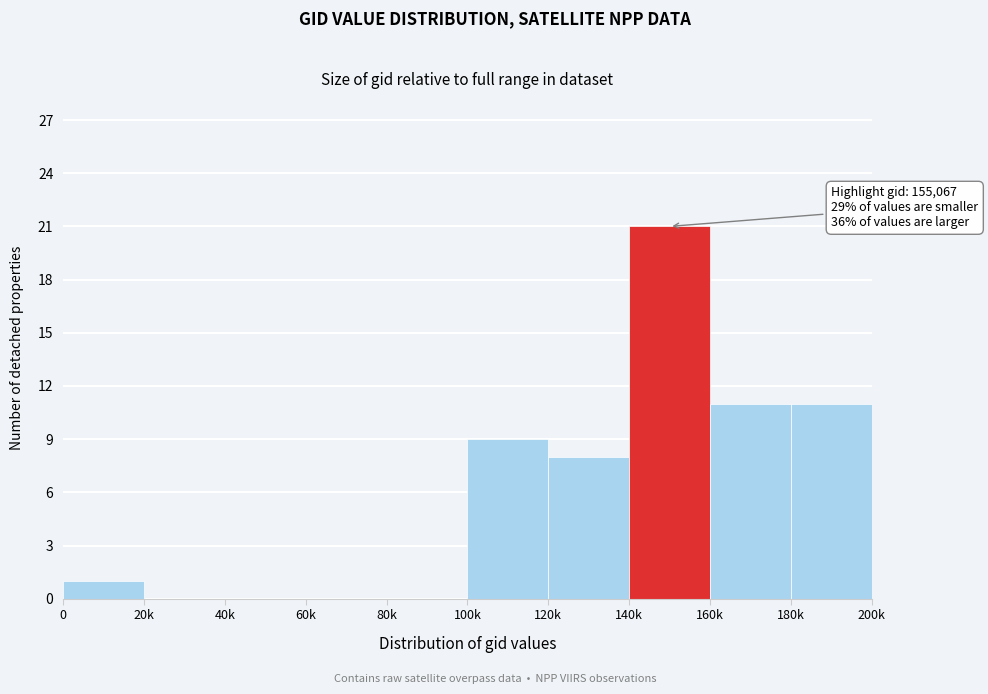

Reading left to right, what are all the values shown in this chart?

0=1	20k=0	40k=0	60k=0	80k=0	100k=9	120k=8	140k=21	160k=11	180k=11